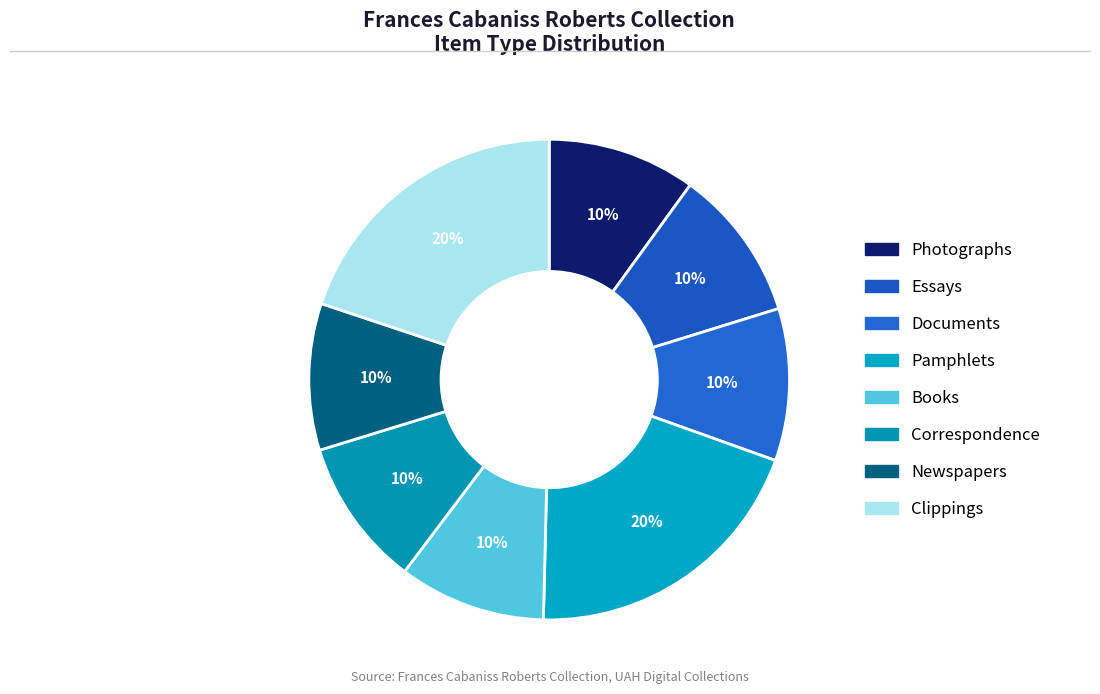

Is there any slice that represents more than half of the pie?

No